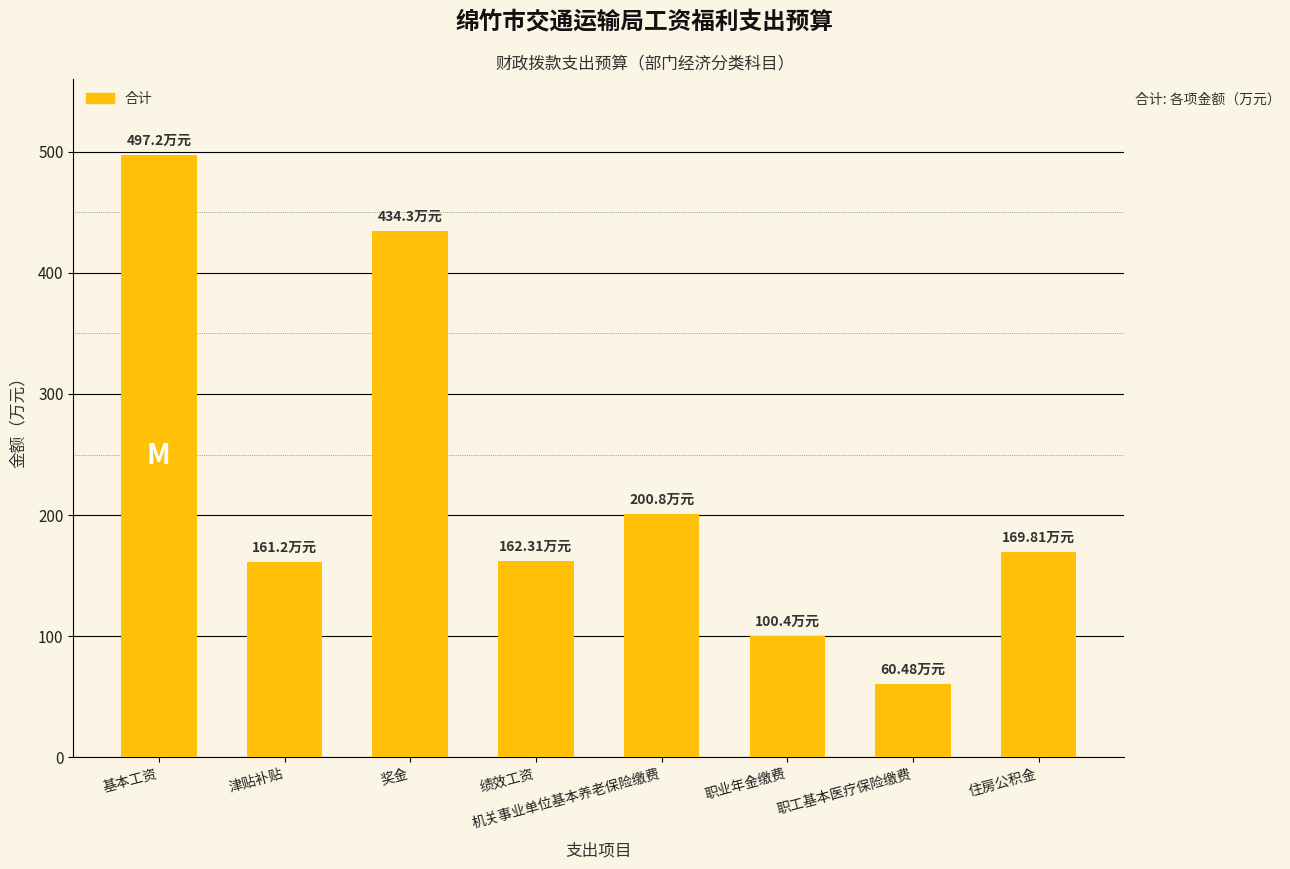

What is the sum of all values?

1786.5